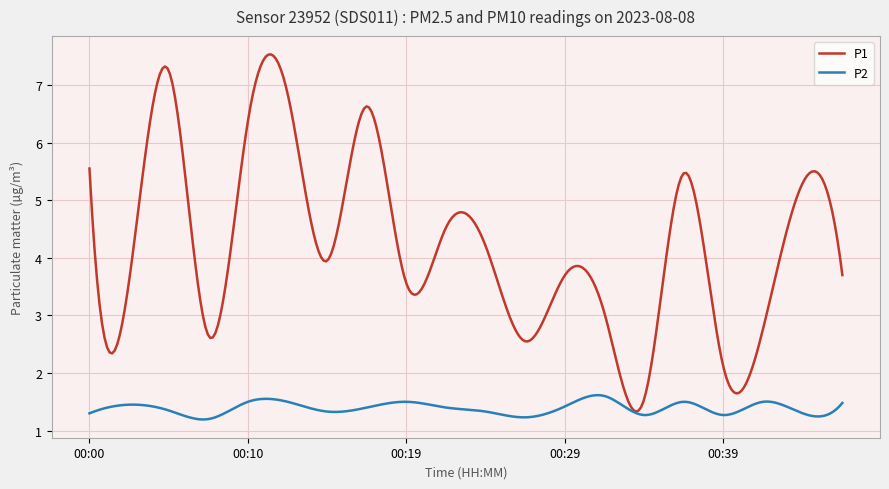

What is the smallest value displayed?

1.2